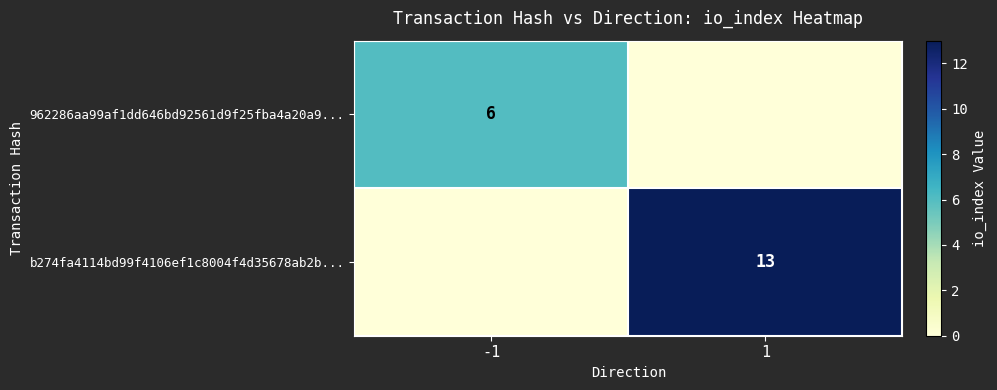

Is the value of b274fa4114bd99f4106ef1c8004f4d35678ab2b... at 1 greater than the value of 962286aa99af1dd646bd92561d9f25fba4a20a9... at -1?

Yes